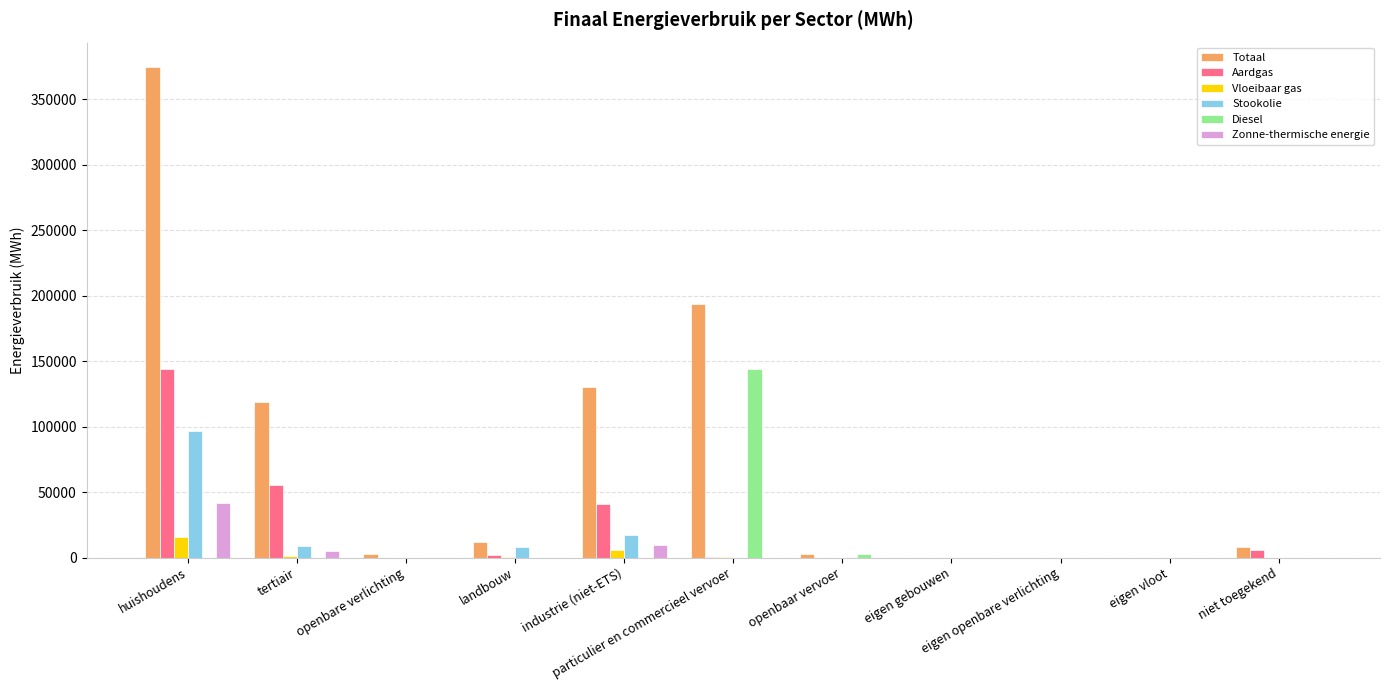

Which series has the largest total across all categories?

Totaal